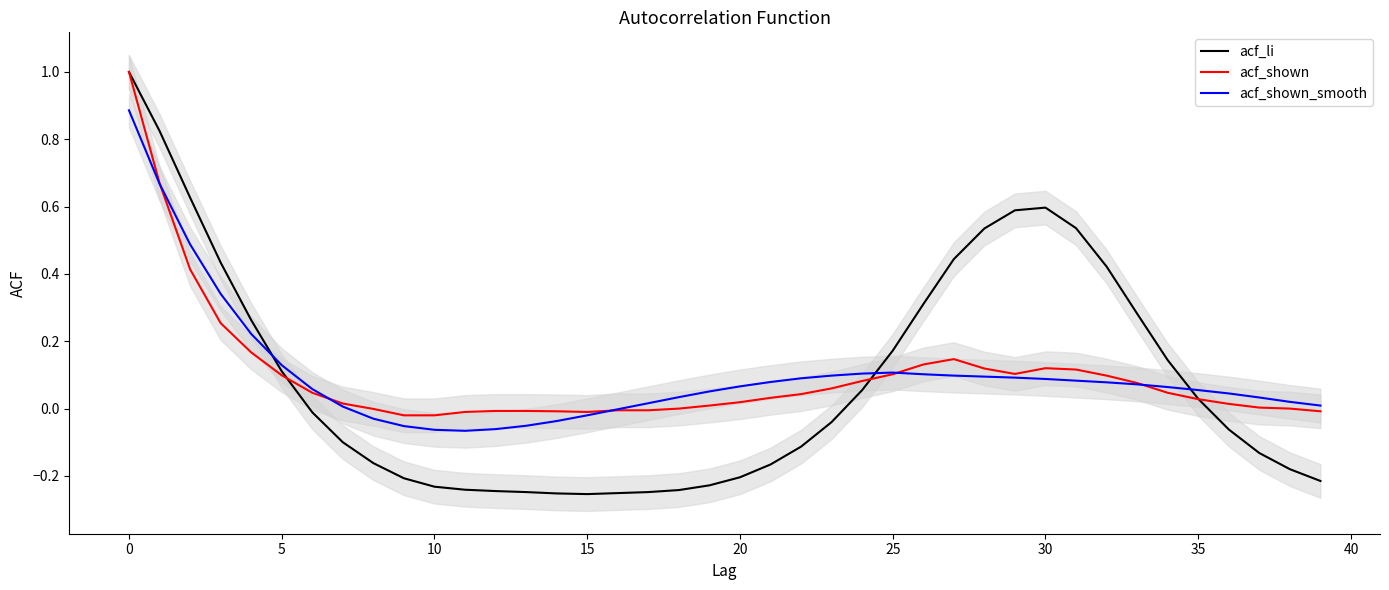

How many interior local peaks does the acf_shown_smooth series have?

1